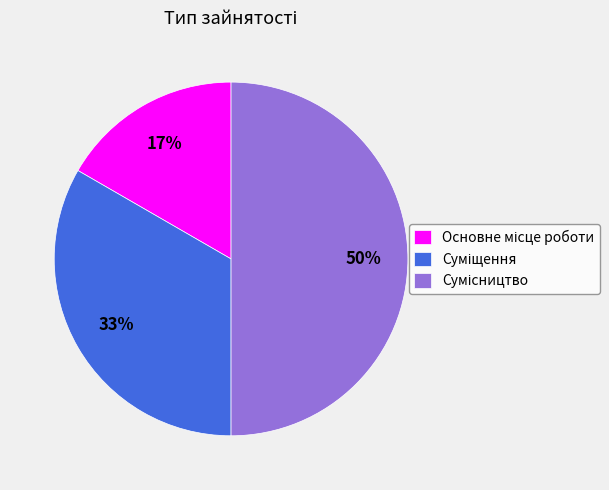

To the nearest percent, what is the difference between the largest and smallest slice percentages?

33%